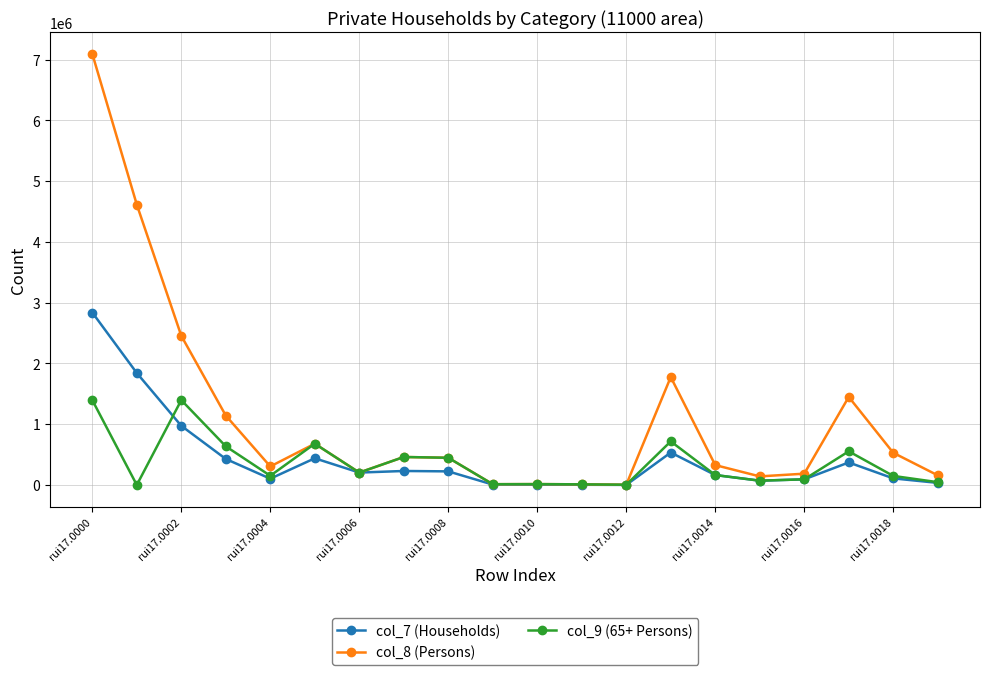

List the series in order of their peak value, highest first.

col_8 (Persons), col_7 (Households), col_9 (65+ Persons)